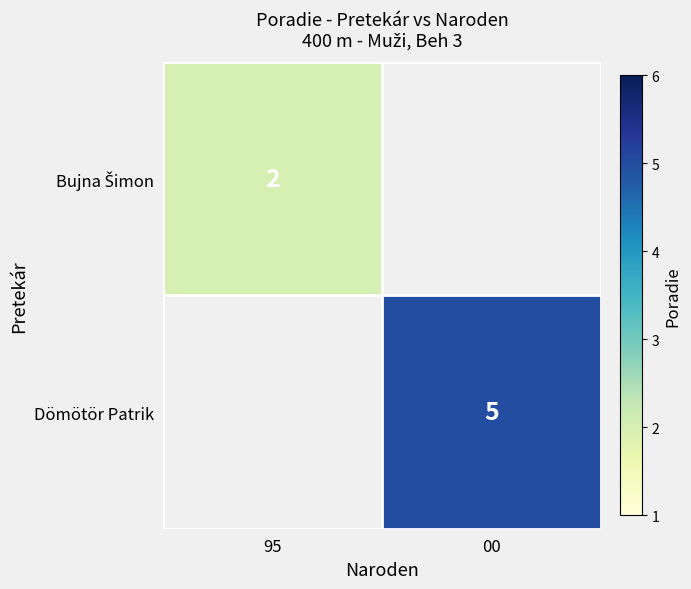

The value of Dömötör Patrik at 00 is 2. True or false?

False